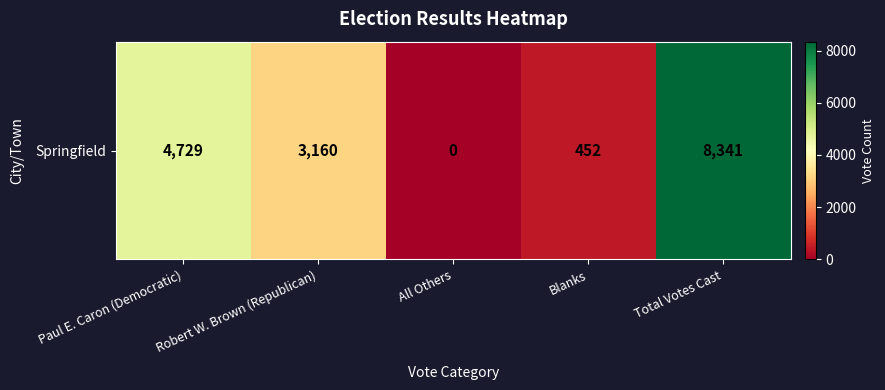

Approximately how many times larger is the value at Robert W. Brown (Republican) compared to Blanks?

7.0